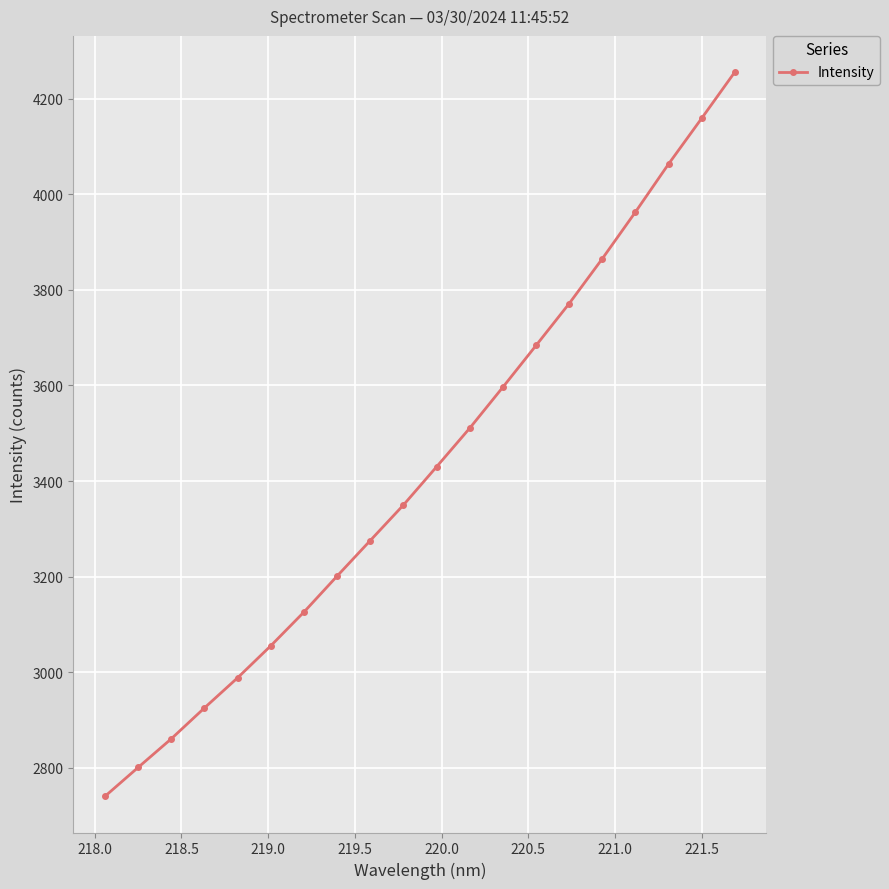

What is the difference between the maximum and second lowest values?

1454.5